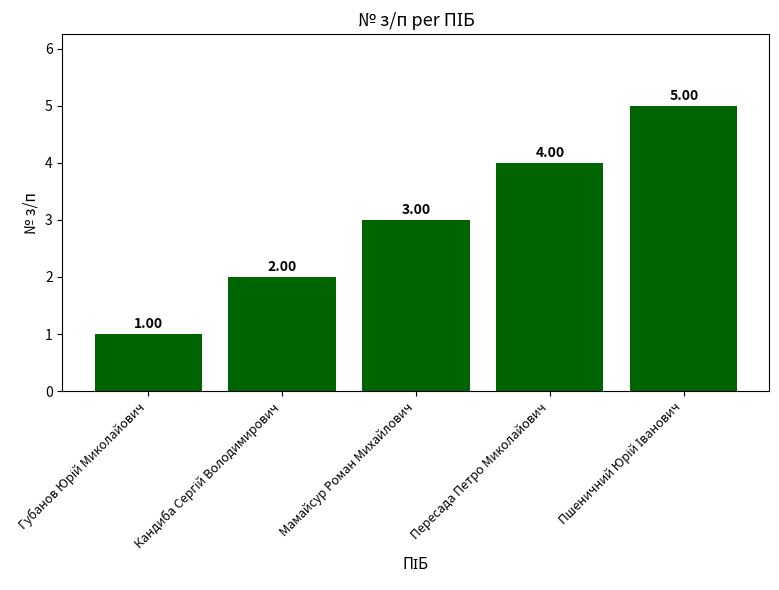

At which label is the value closest to 3?

Мамайсур Роман Михайлович